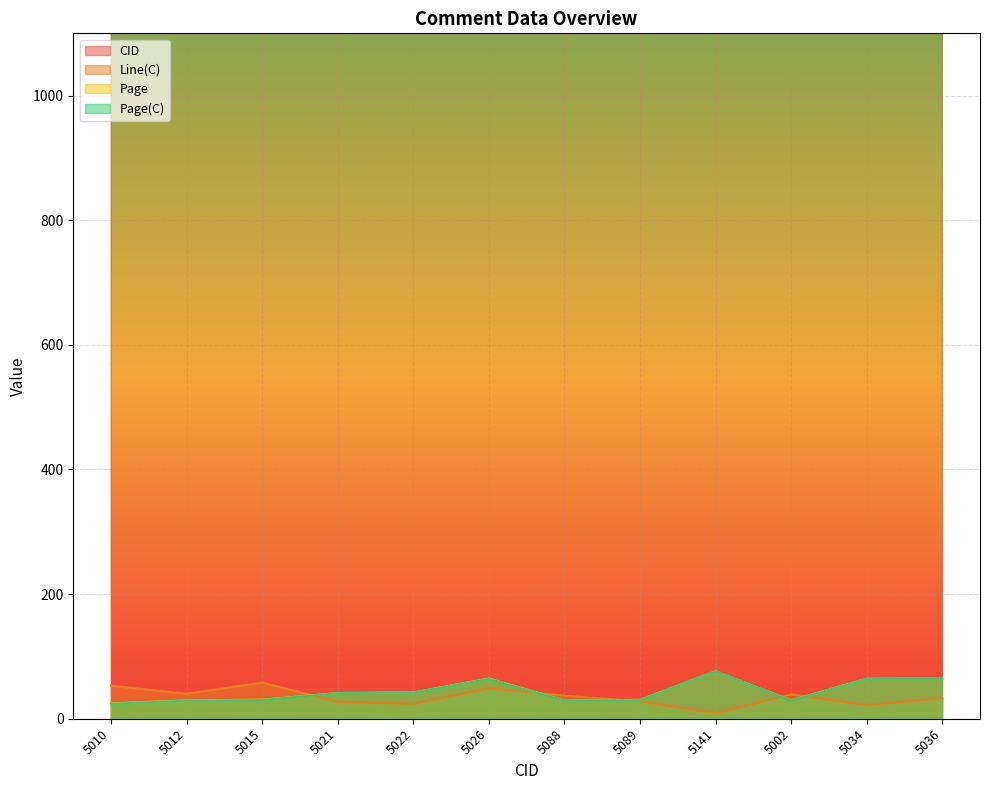

What is the label of the 8th point from the right?

5022